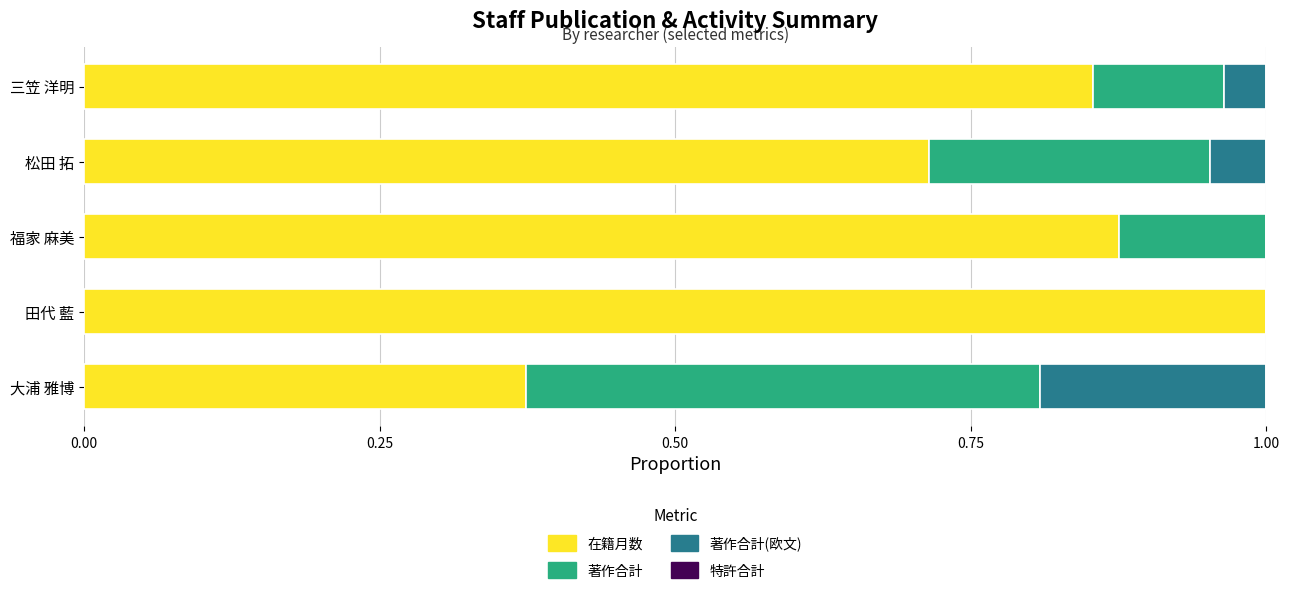

Which category has the highest value in the 在籍月数 series?

田代 藍